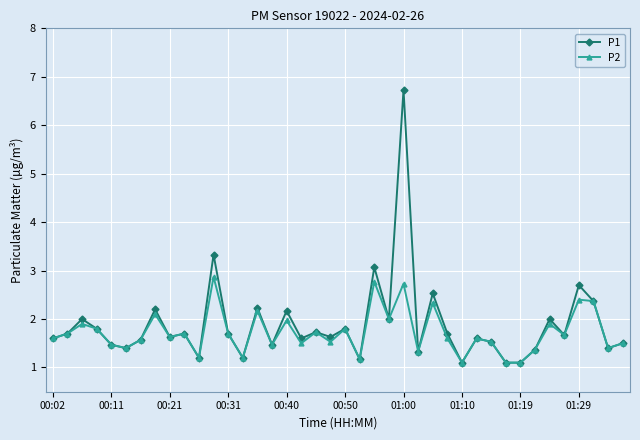

How many categories are shown in the chart?

40